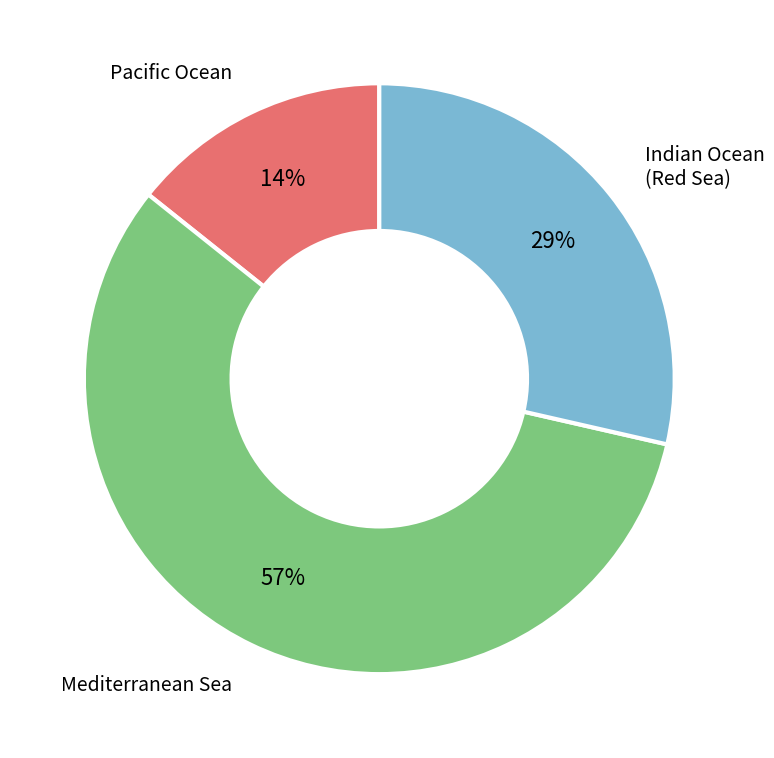

Which category accounts for the majority?

Mediterranean Sea